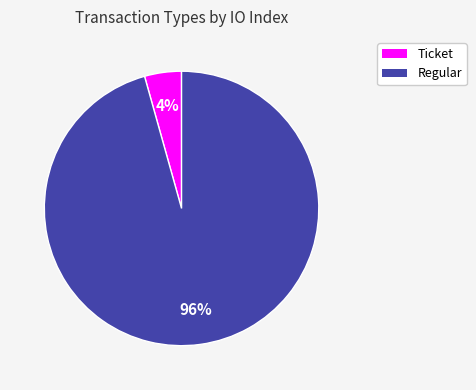

Which category has the biggest portion of the pie?

Regular